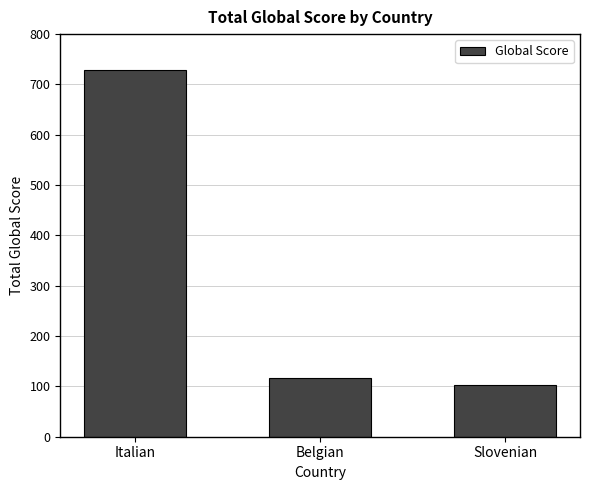

Reading left to right, transcribe all the data shown in this chart.

Italian=728	Belgian=116	Slovenian=102